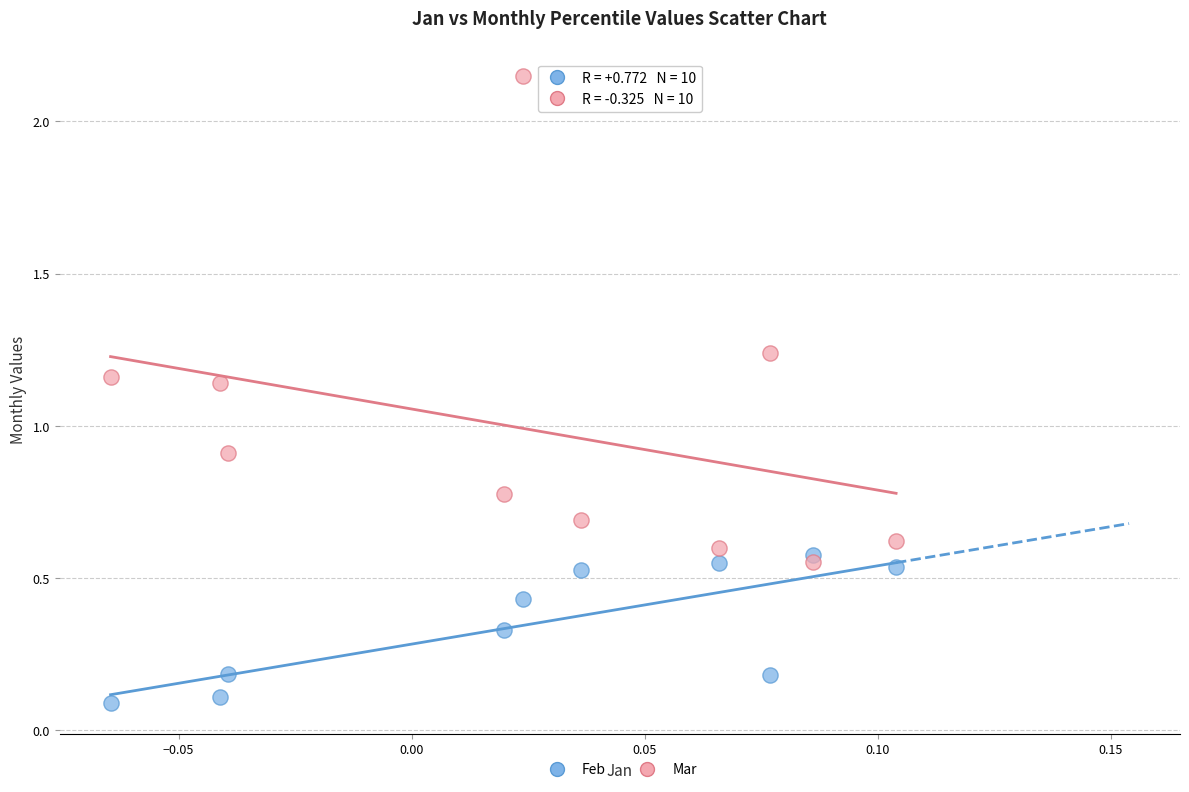

In the Mar series, what Y value is closest to 1?

0.9